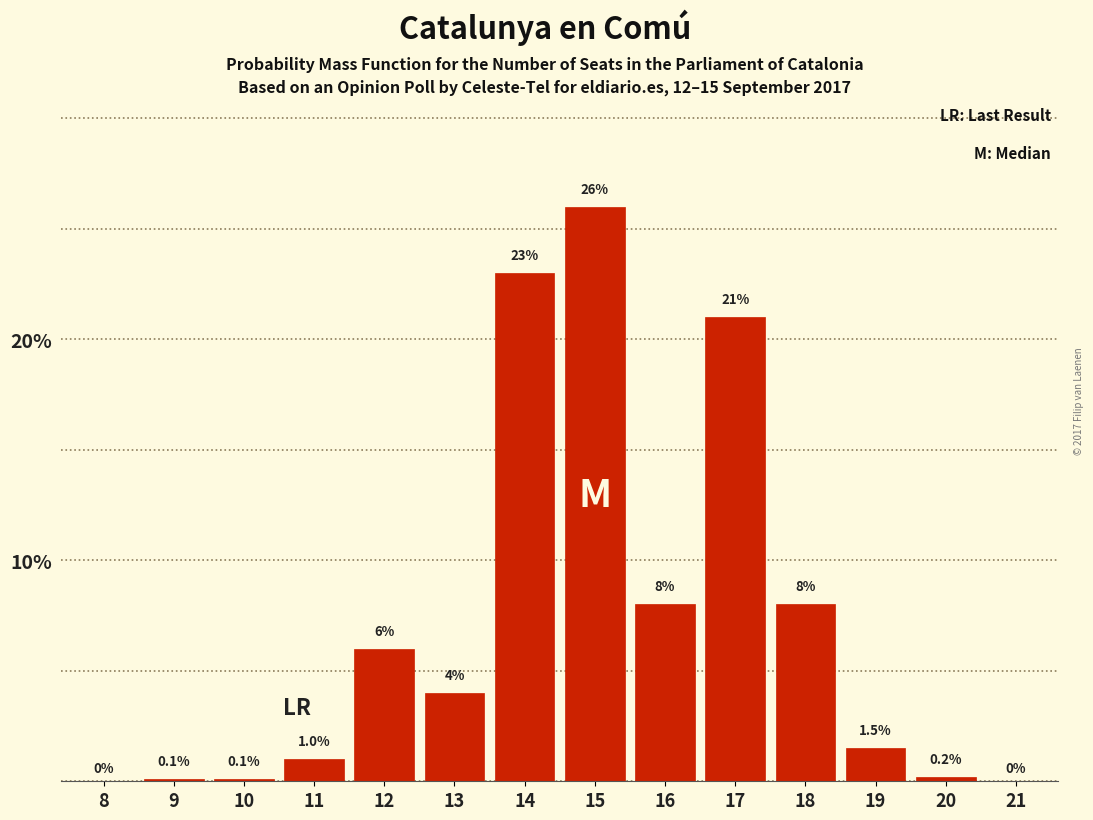

Reading right to left, transcribe all the data shown in this chart.

21=0.0	20=0.2	19=1.5	18=8.0	17=21.0	16=8.0	15=26.0	14=23.0	13=4.0	12=6.0	11=1.0	10=0.1	9=0.1	8=0.0